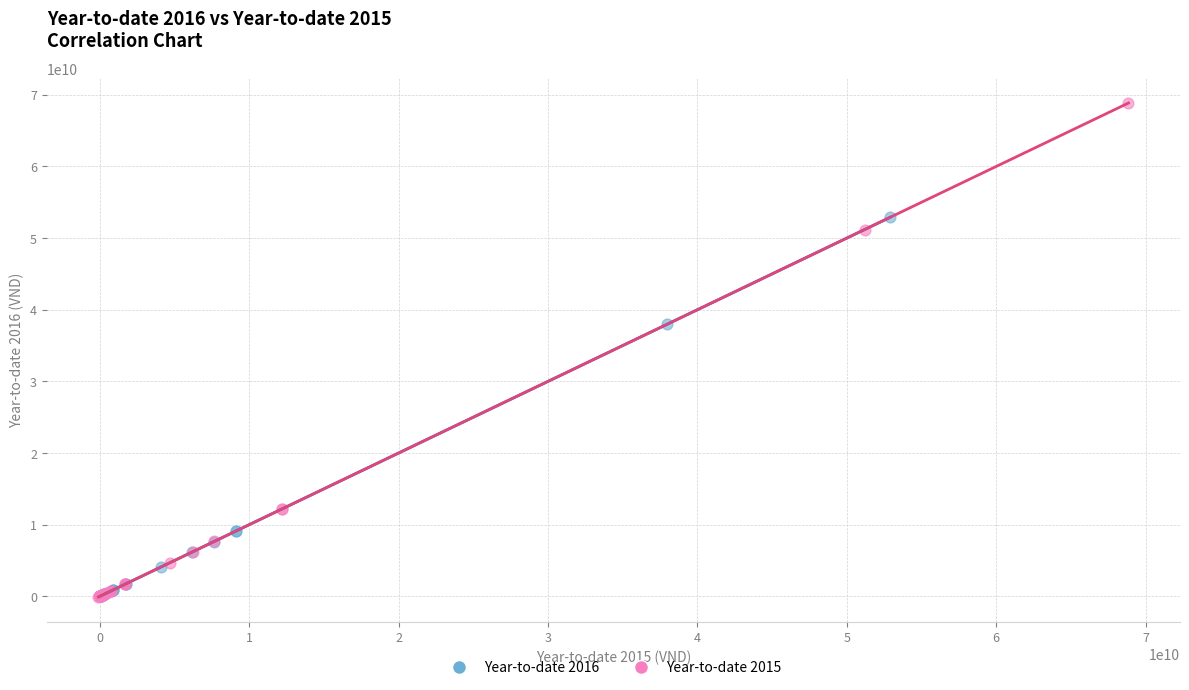

Which series contains the highest Y value?

Year-to-date 2015